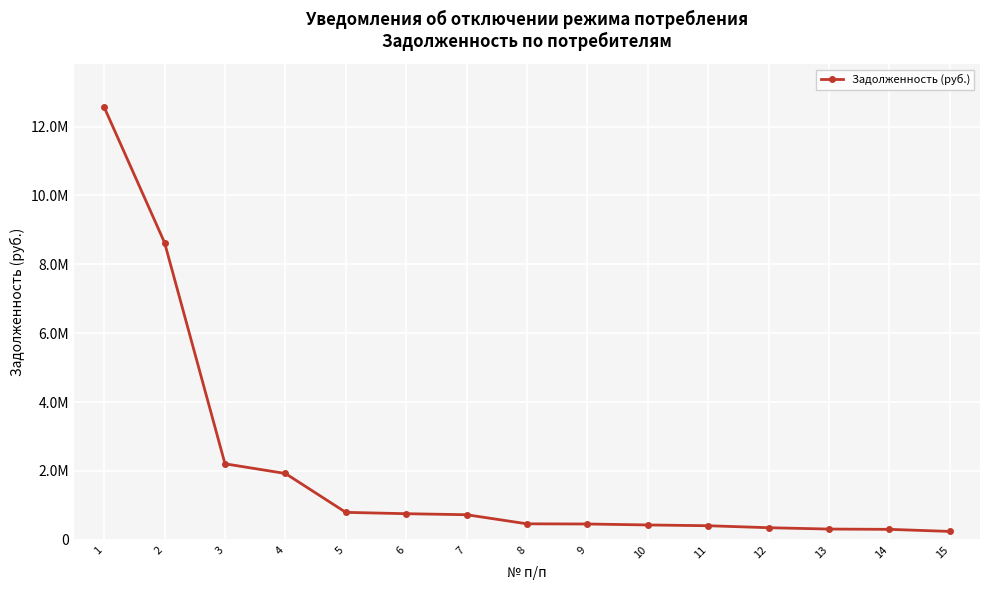

What is the difference between the maximum and second lowest values?

12259054.0